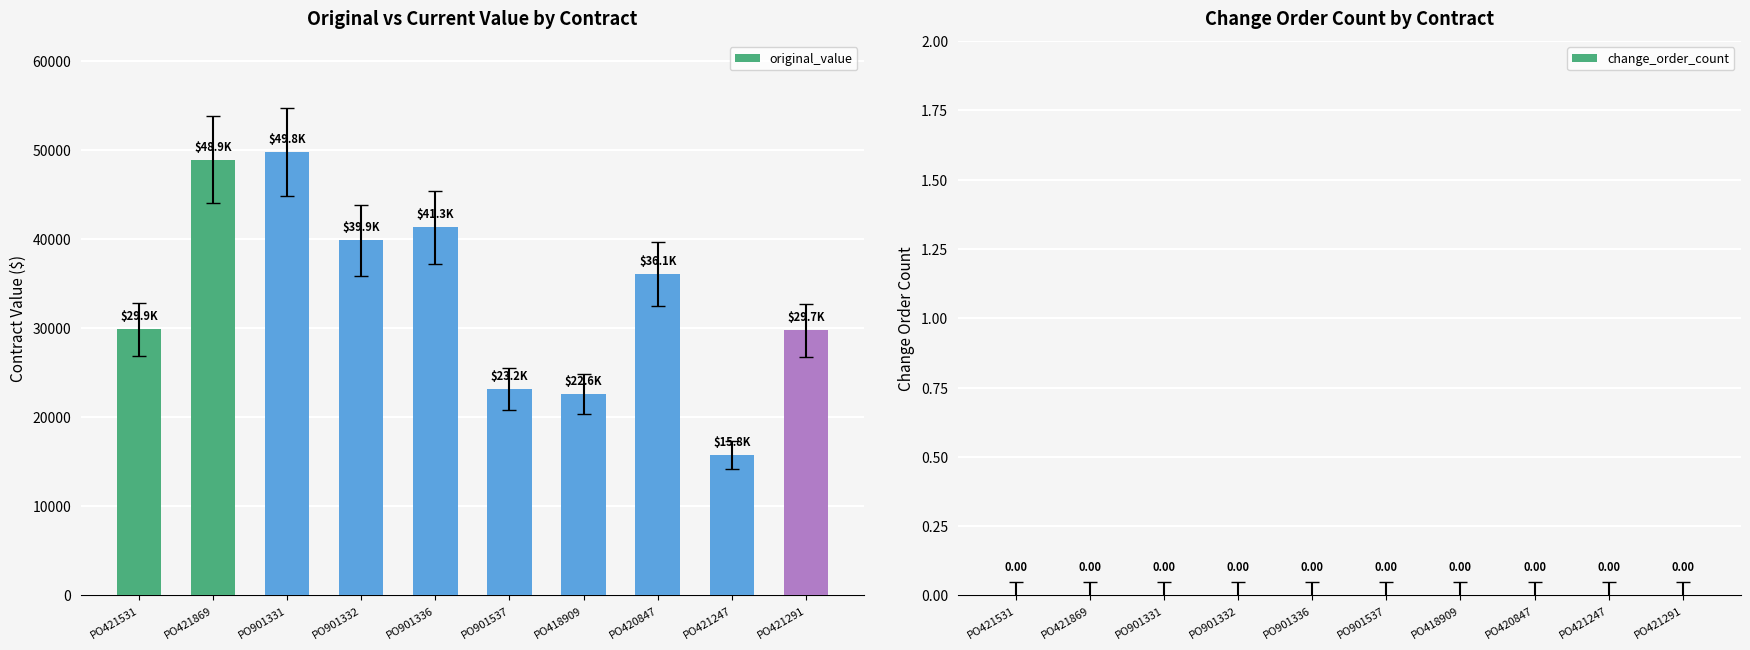

What is the label of the 3rd bar from the right?

PO420847